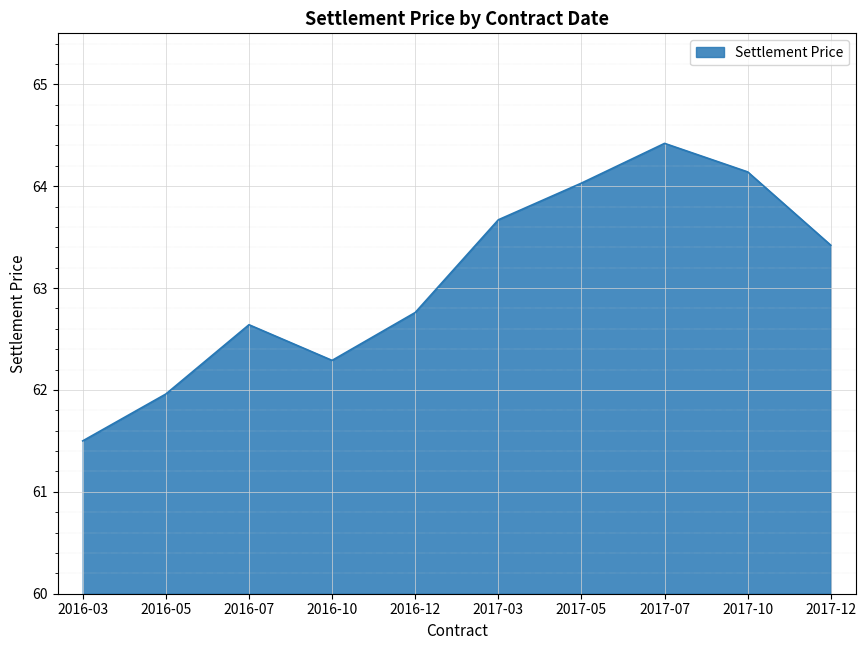

List the labels in order of value, smallest first.

2016-03, 2016-05, 2016-10, 2016-07, 2016-12, 2017-12, 2017-03, 2017-05, 2017-10, 2017-07